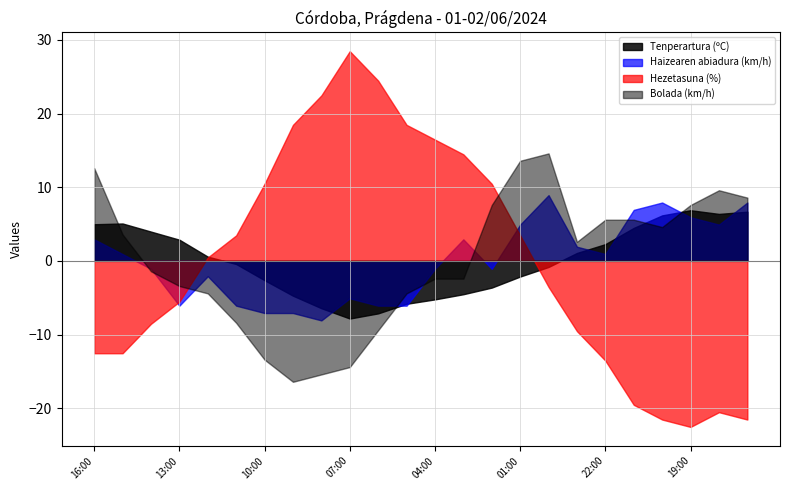

True or false: Tenperartura (ºC) has a value of 2.3 at 22:00.

True